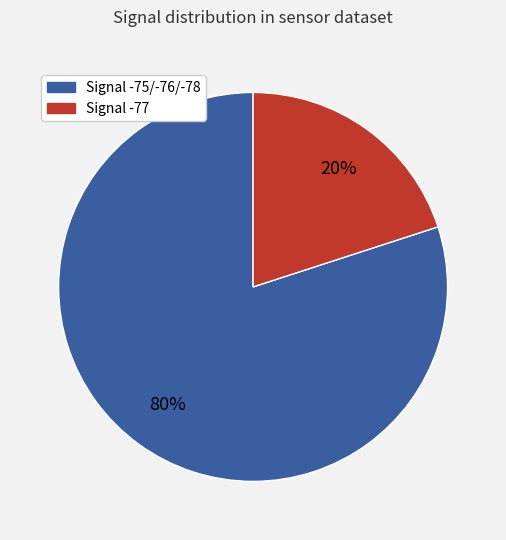

To the nearest percent, what is the average slice percentage?

50%